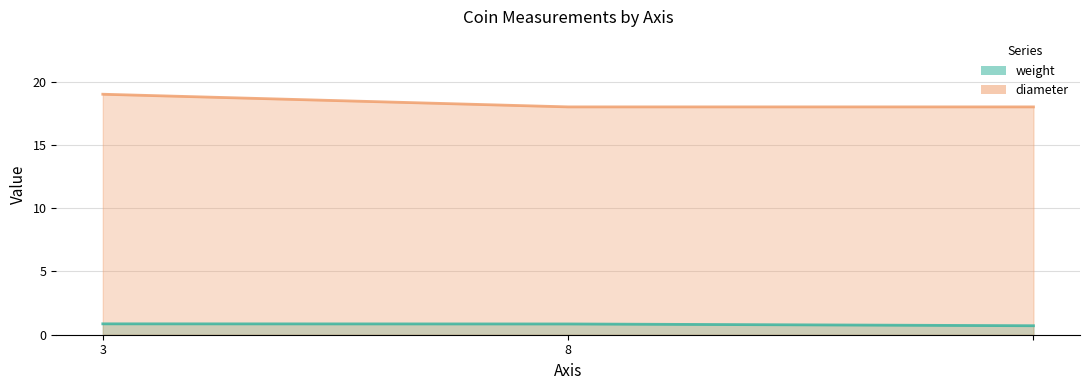

Reading left to right, list all the values displayed in this chart.

weight (line): 0.9	0.8	0.7
diameter (line): 19.0	18.0	18.0